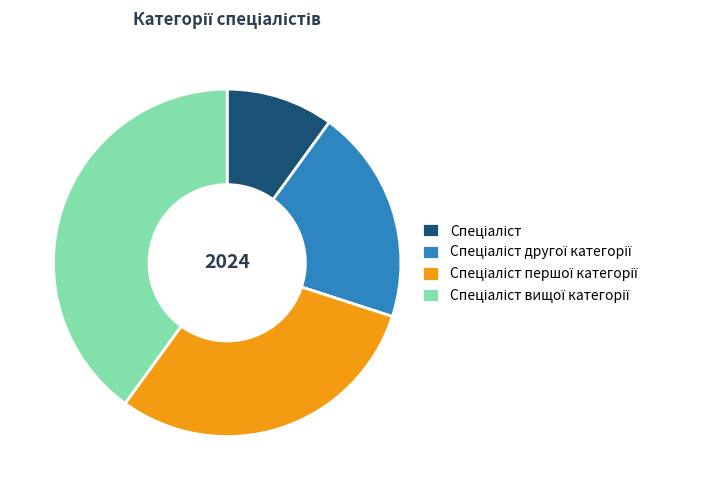

Is there a majority slice in this chart?

No